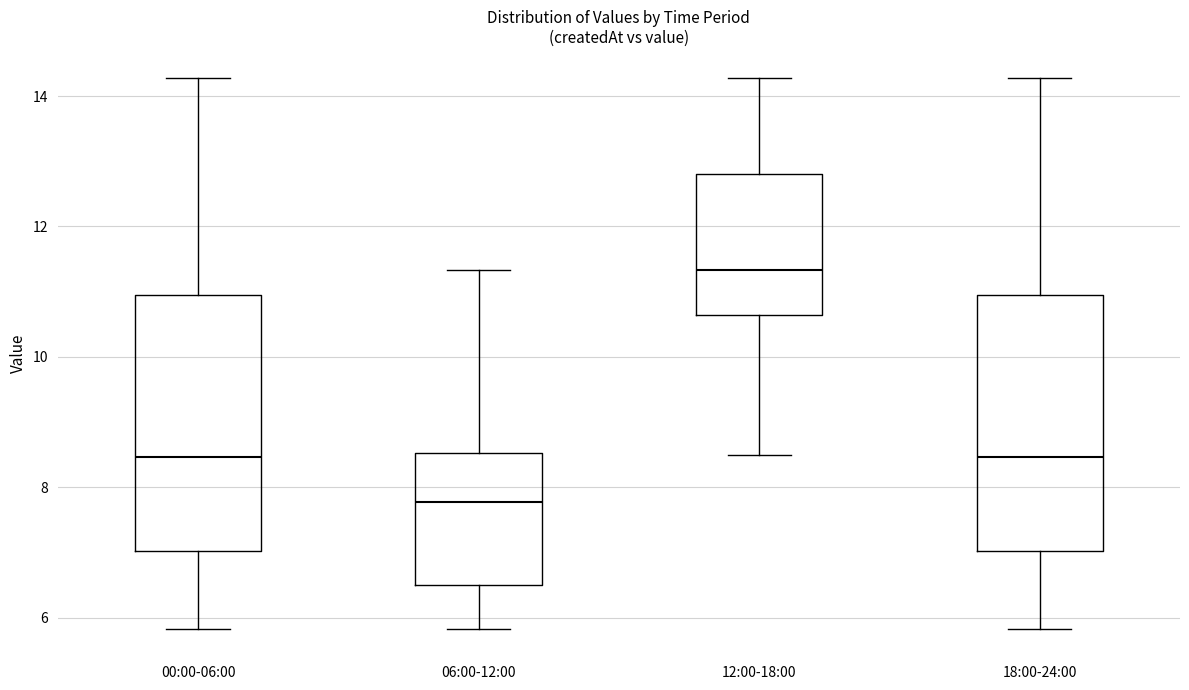

Which box's median line is the lowest?

06:00-12:00